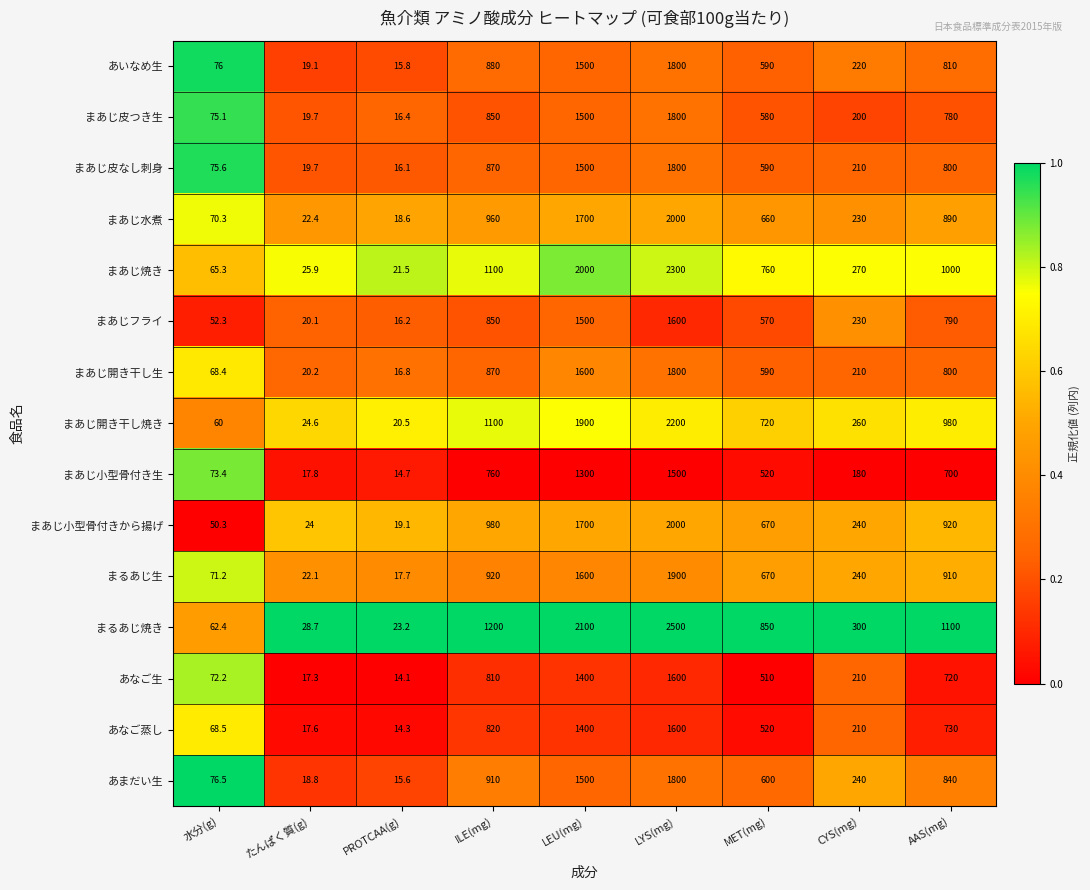

What is the spread (max minus min) of values at PROTCAA(g)?

9.1